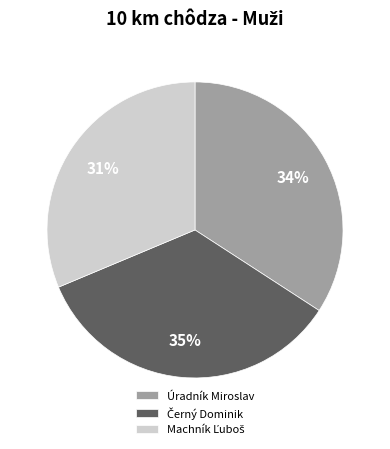

Count the number of slices in the pie.

3